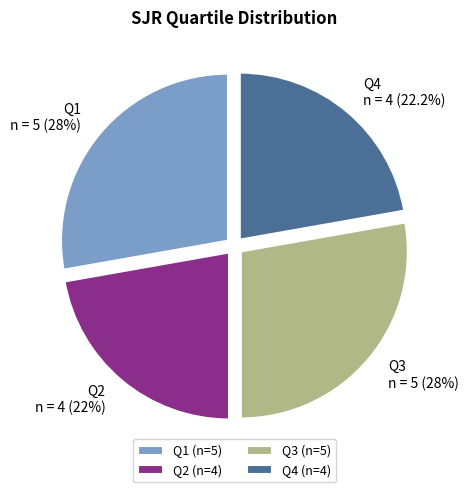

Combined, what portion of the pie is Q2 and Q1?

50.0%